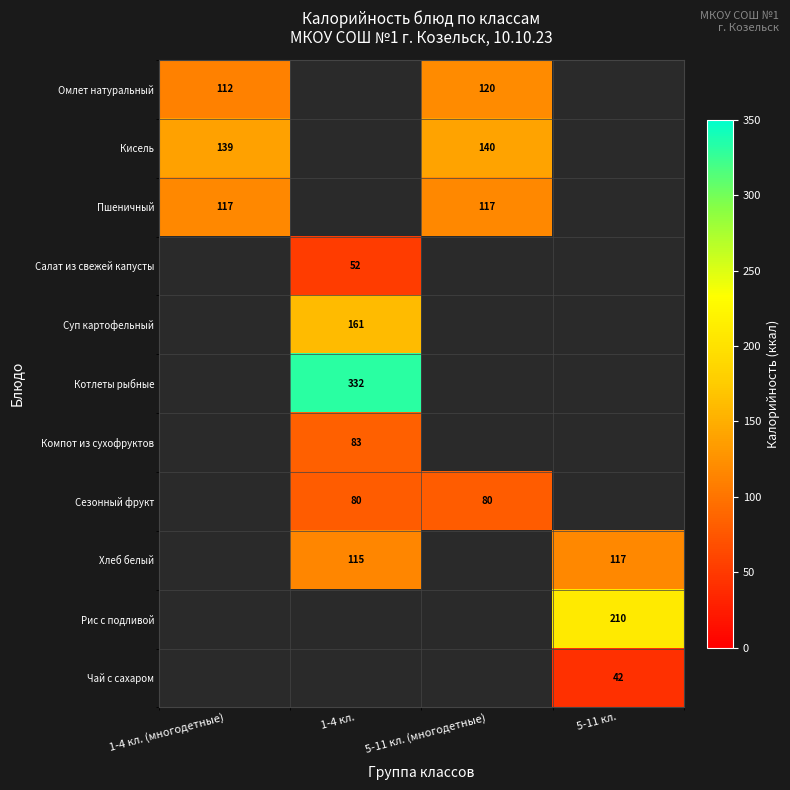

Is it true that Пшеничный equals 155.1 at 1-4 кл. (многодетные)?

False